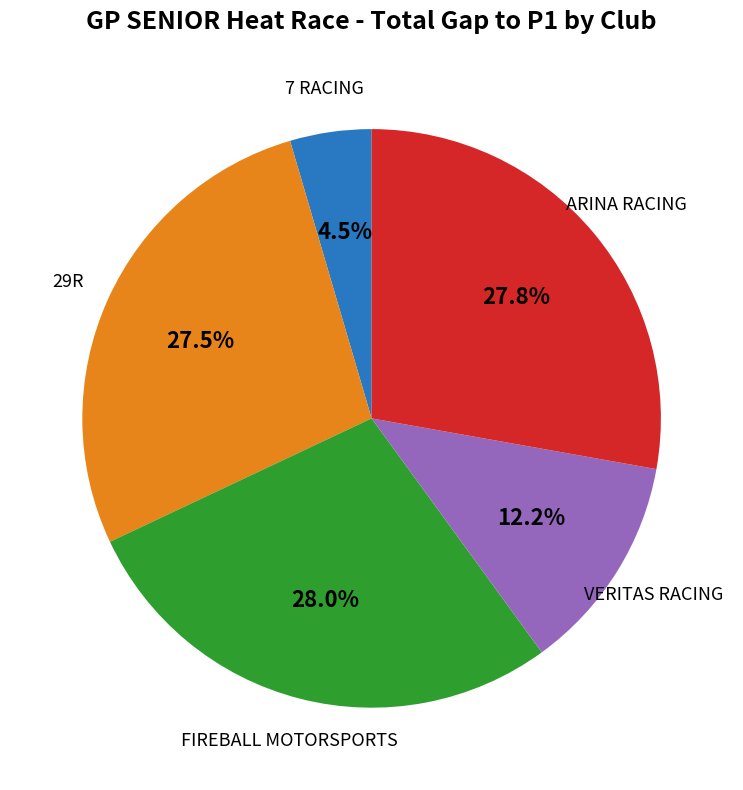

Count the number of slices in the pie.

5